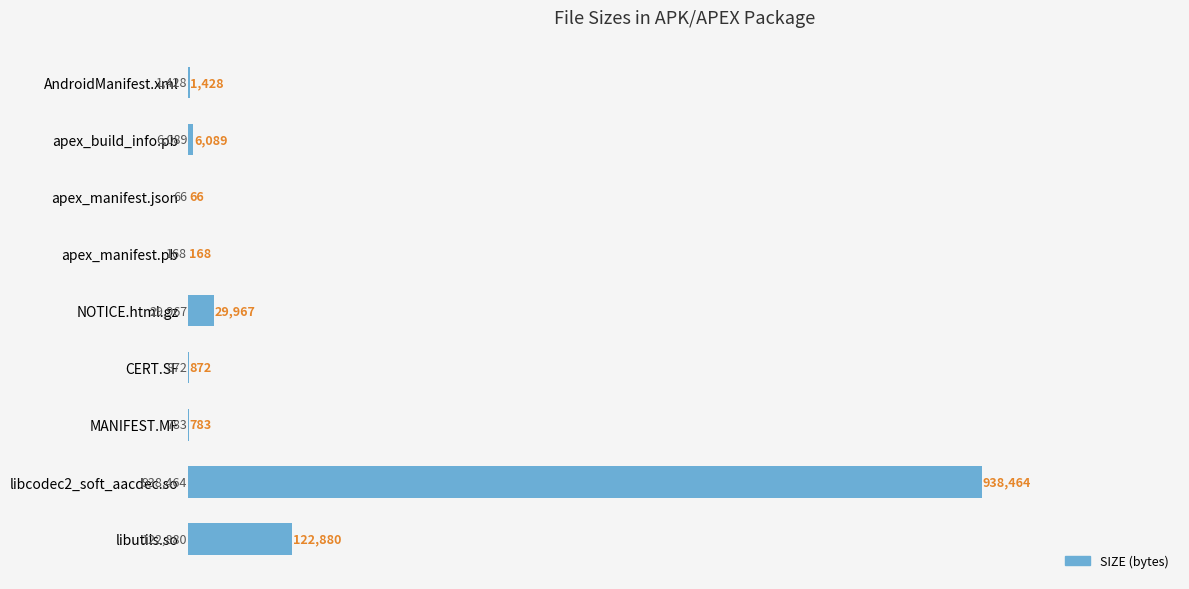

Which label corresponds to the largest value in the chart?

libcodec2_soft_aacdec.so